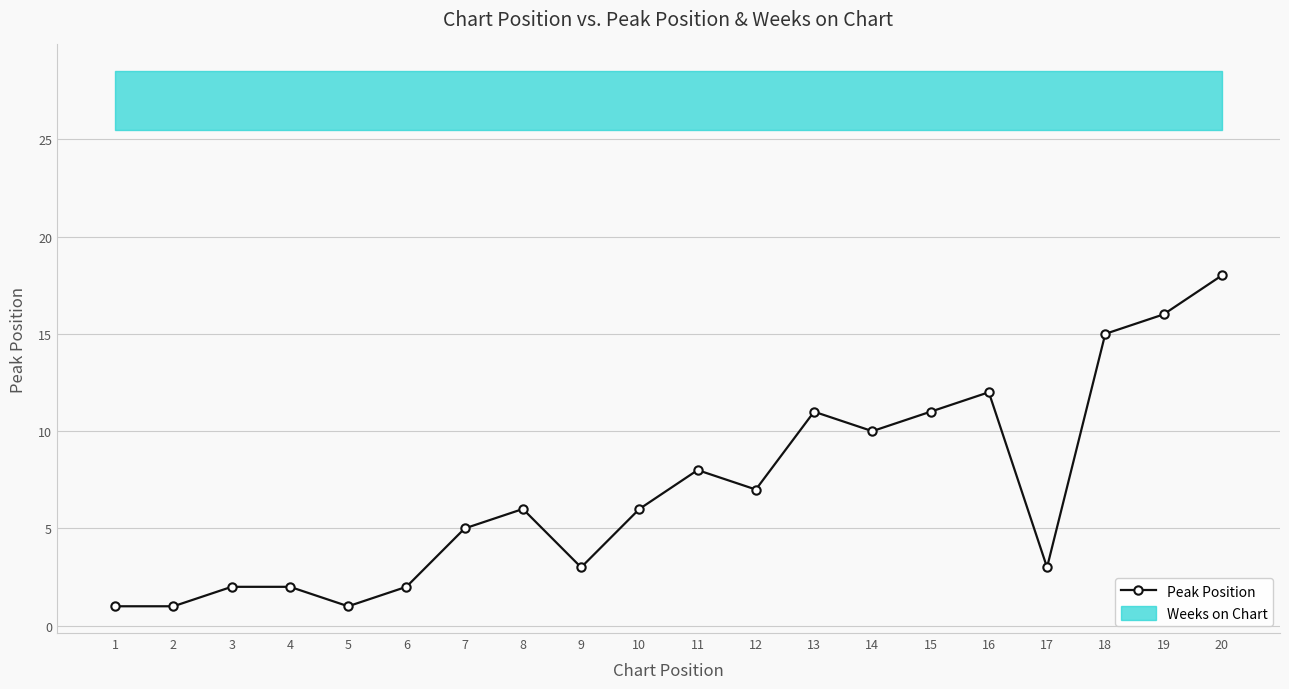

Rank the categories by value from lowest to highest.

1, 2, 5, 3, 4, 6, 9, 17, 7, 8, 10, 12, 11, 14, 13, 15, 16, 18, 19, 20